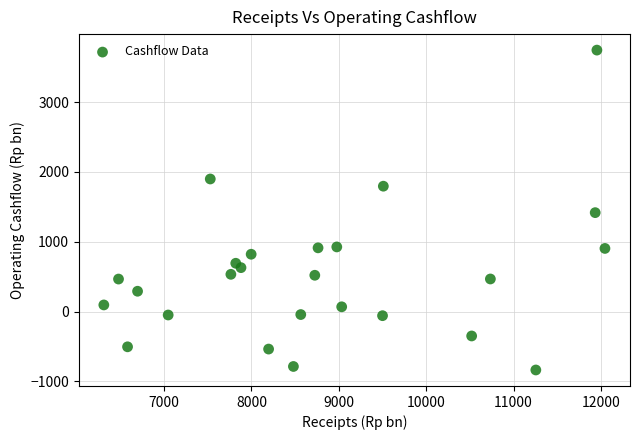

What is the range of X values (max minus min)?

5735.0